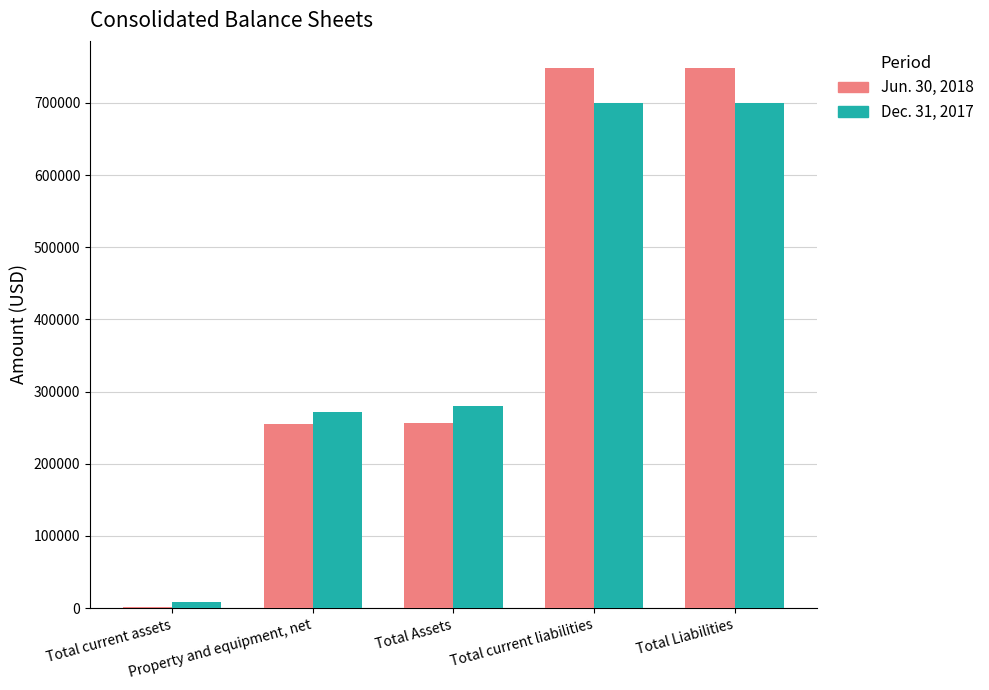

What is the greatest value displayed?

748489